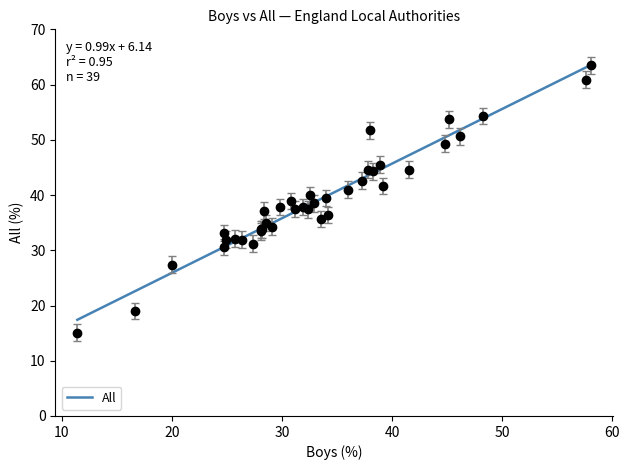

What is the smallest value displayed?

17.4